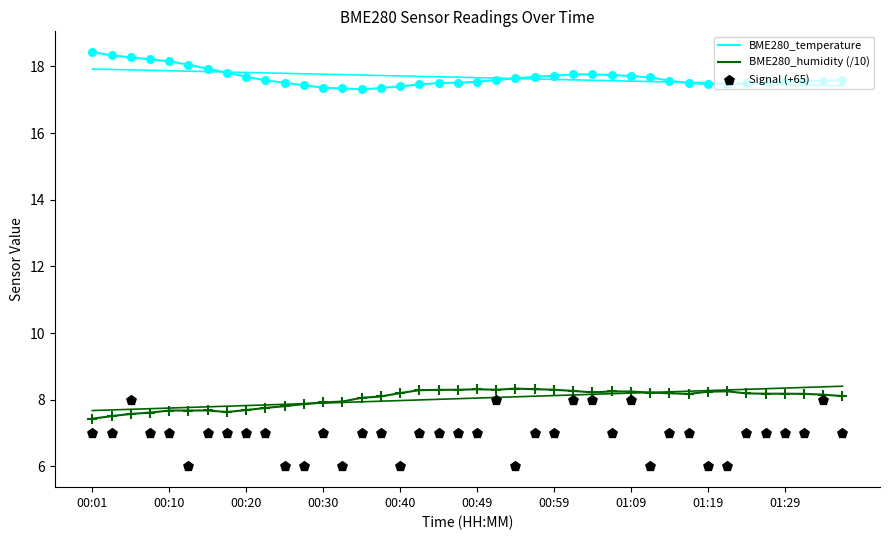

At how many categories does at least one series exceed 15?

40